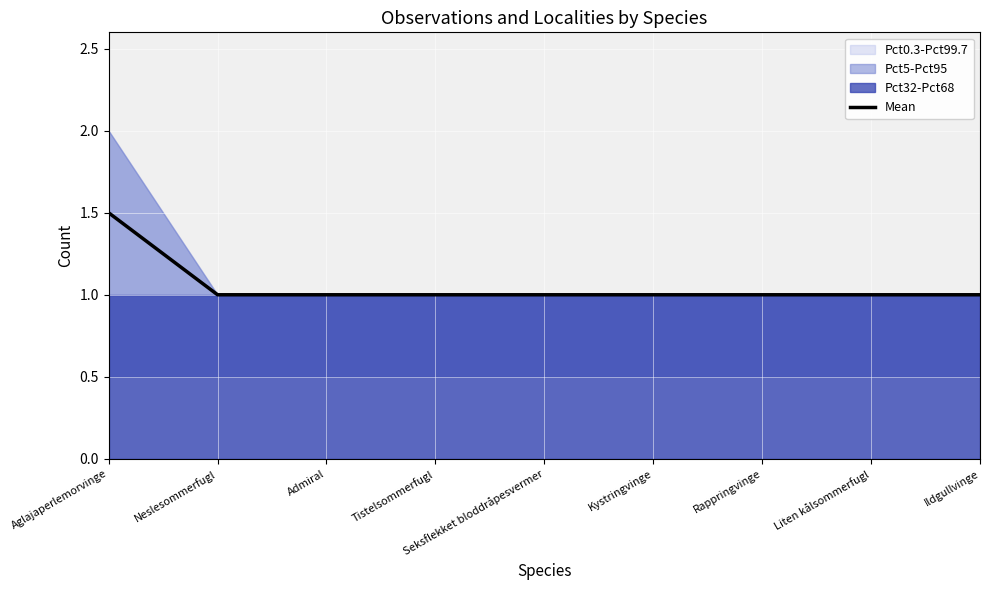

How many values are between 1 and 2?

9